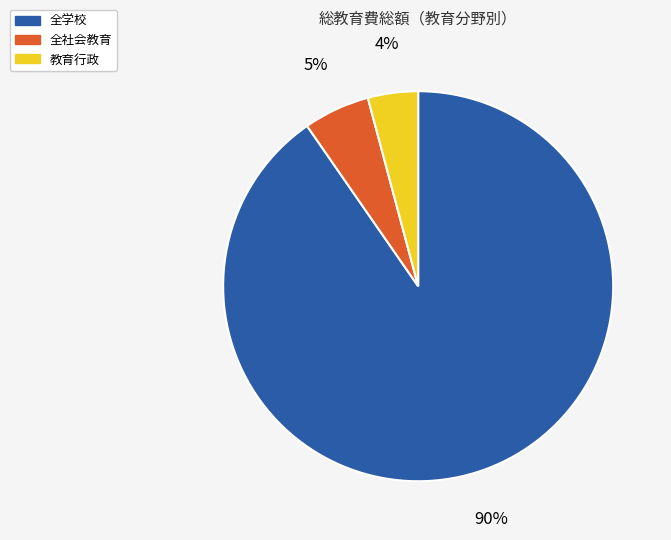

True or false: 全社会教育 accounts for 13% of the total.

False